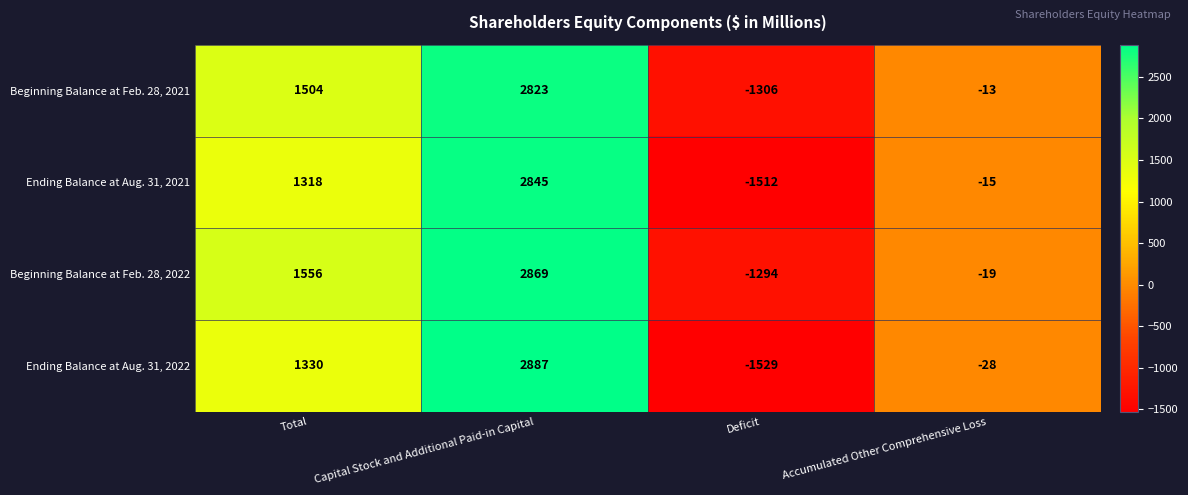

What is the difference between the Beginning Balance at Feb. 28, 2022 values at Deficit and Capital Stock and Additional Paid-in Capital?

4163